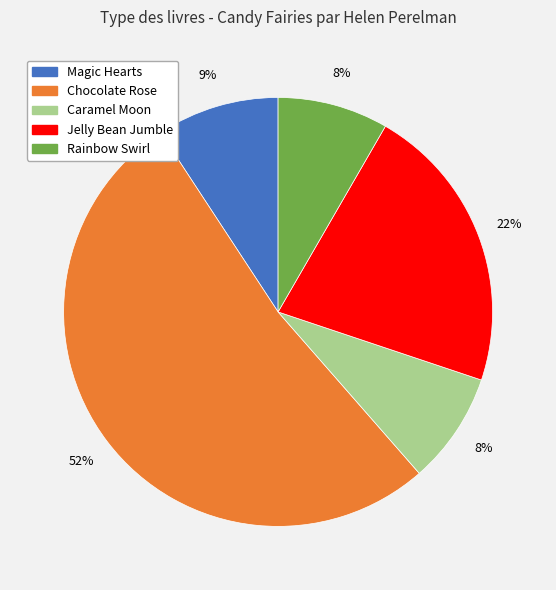

Do Chocolate Rose and Caramel Moon together represent more than half of the pie?

Yes